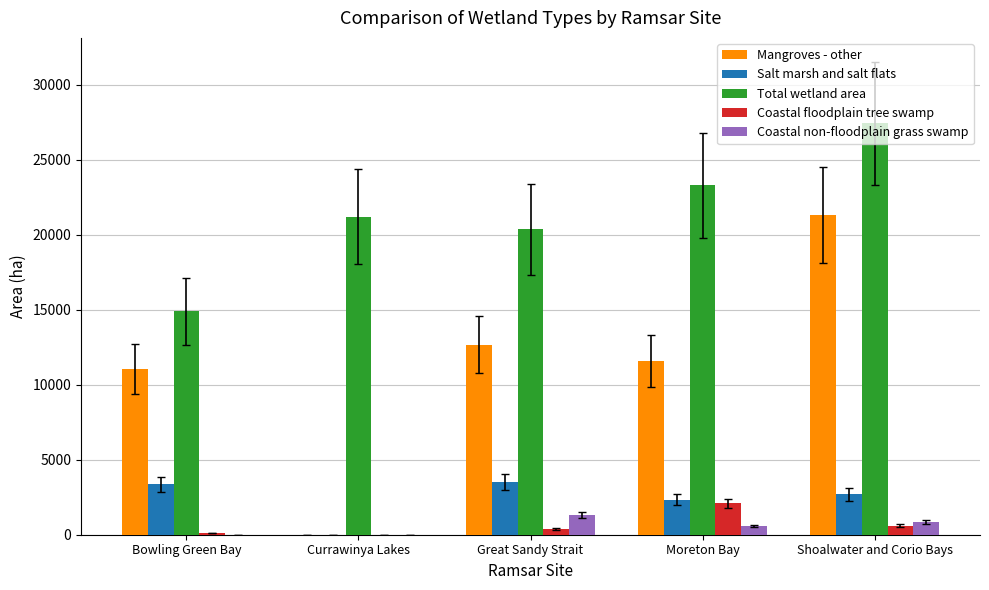

Which series changed the most between Moreton Bay and Shoalwater and Corio Bays?

Mangroves - other